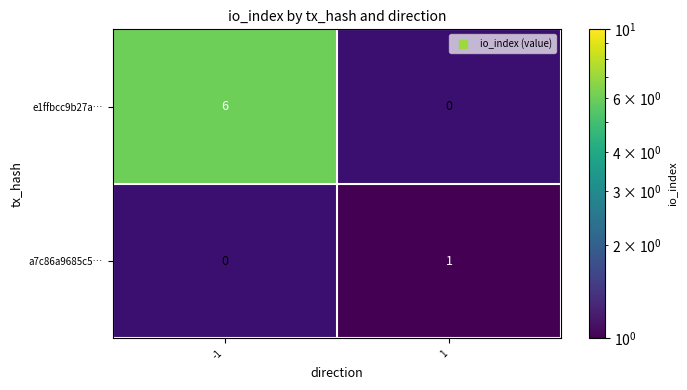

What is the greatest value displayed?

6.0